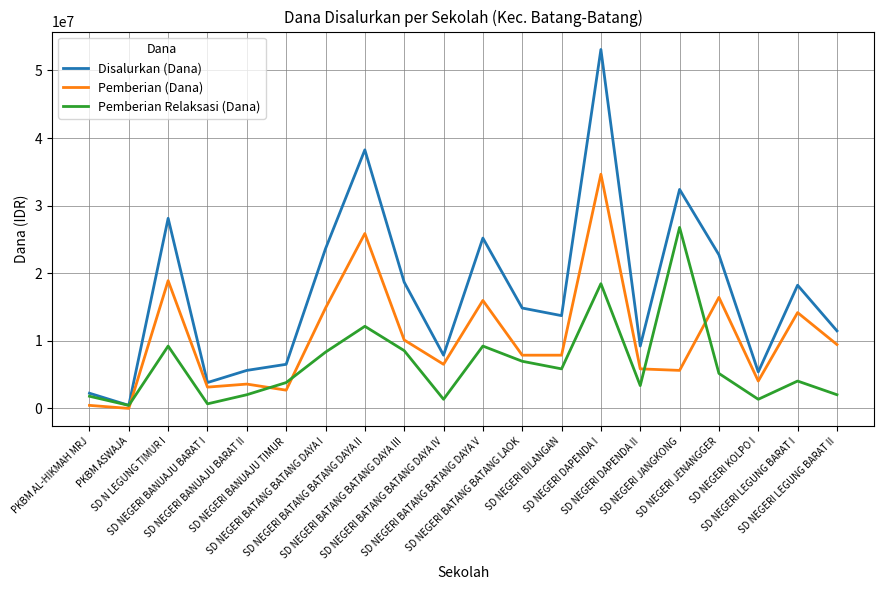

Is it true that Pemberian Relaksasi (Dana) equals 10980666 at SD NEGERI BATANG BATANG LAOK?

False